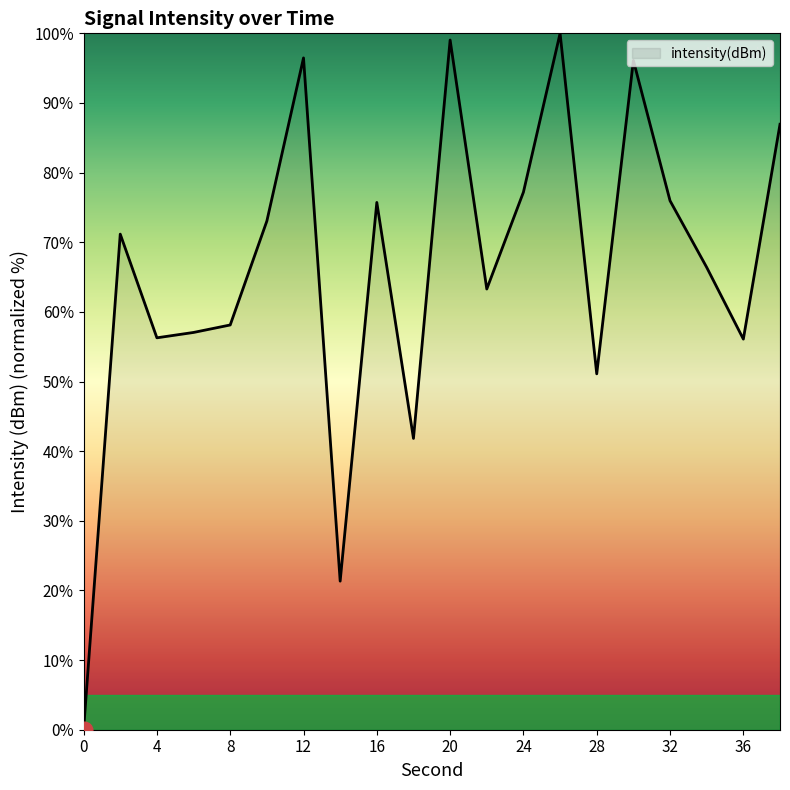

What is the maximum value shown in the chart?

100.0